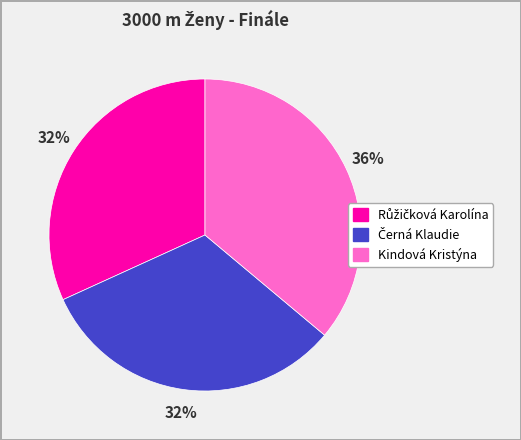

True or false: Kindová Kristýna accounts for 22% of the total.

False